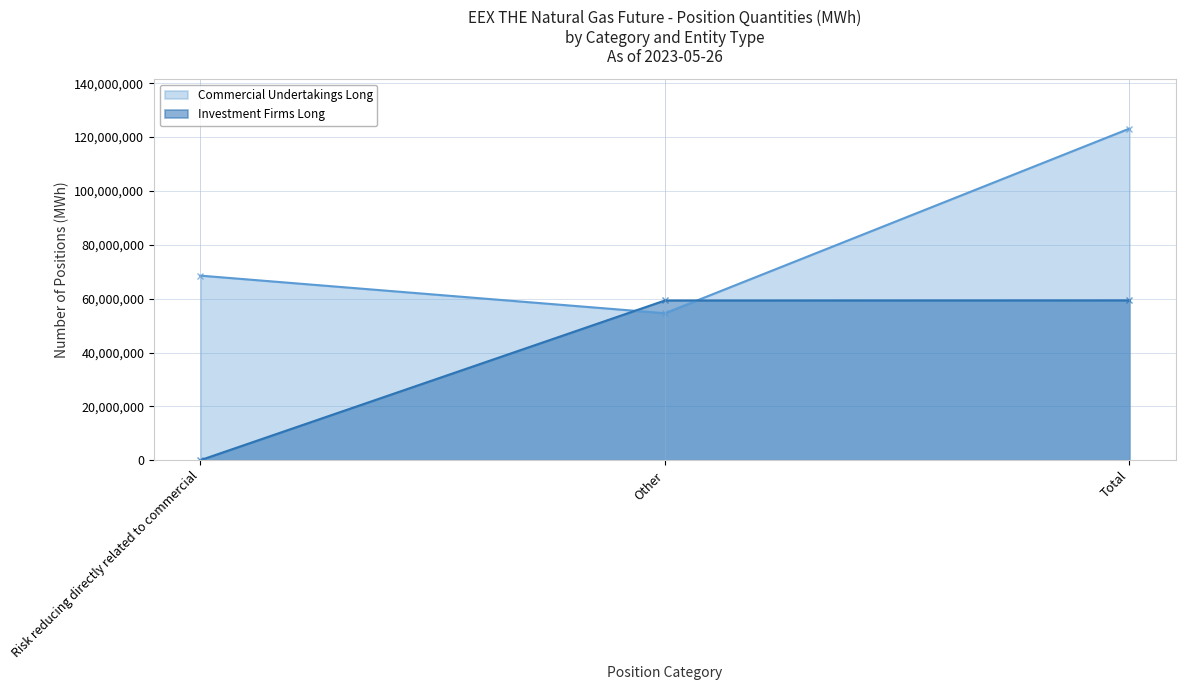

Reading right to left, what are all the values shown in this chart?

Commercial Undertakings Long: 123139363	54590395	68548968
Investment Firms Long: 59368128	59323948	44180